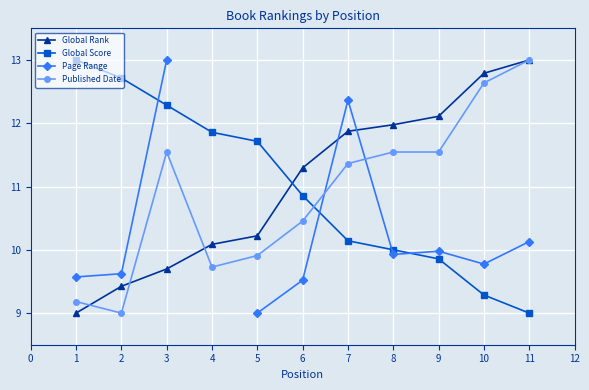

True or false: Global Score has more than 2 points higher than both neighbors.

False